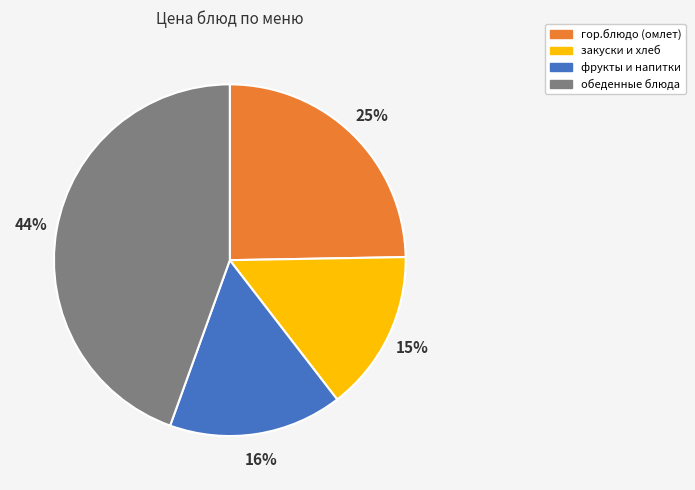

Is there any slice that represents more than half of the pie?

No